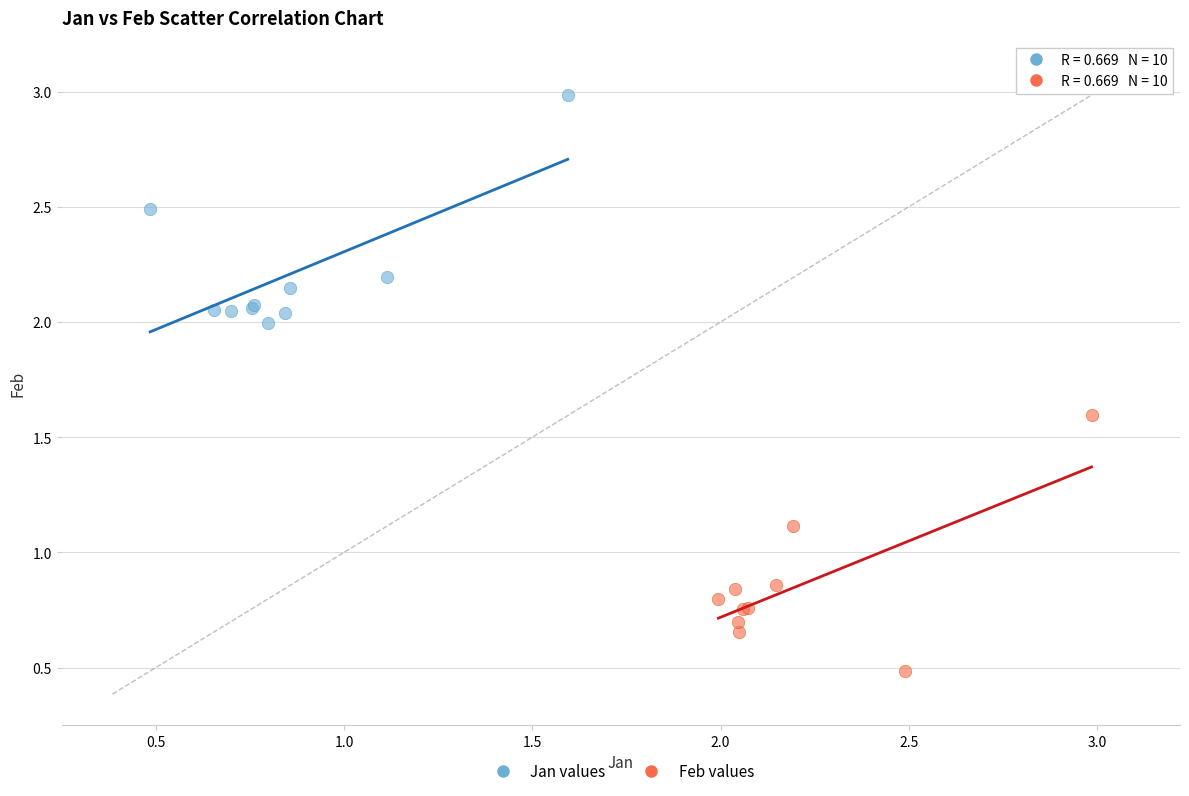

Which series reaches the minimum Y coordinate?

Feb values